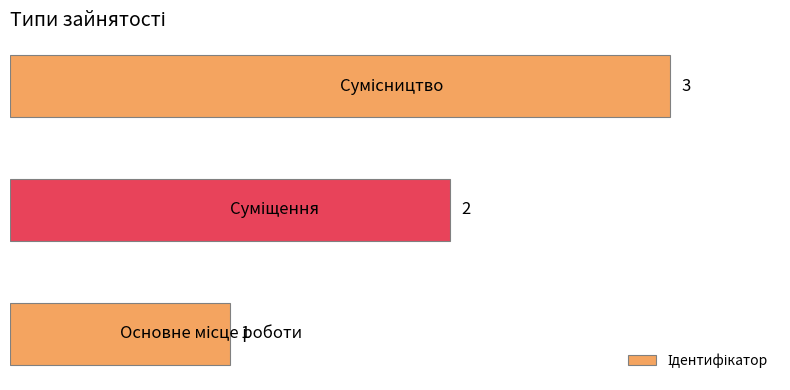

How many bars are there in total?

3